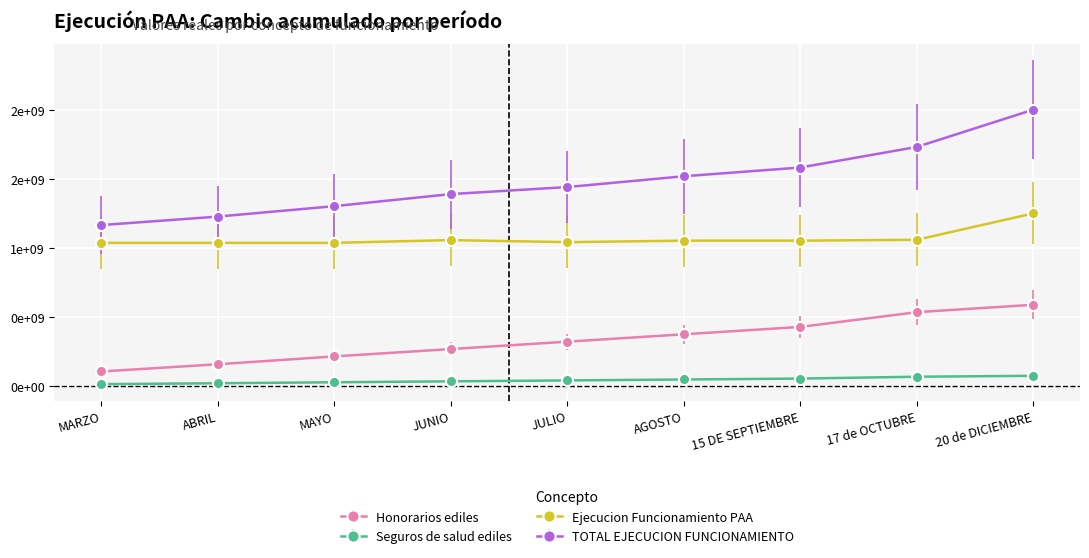

Does the chart have visible grid lines?

Yes